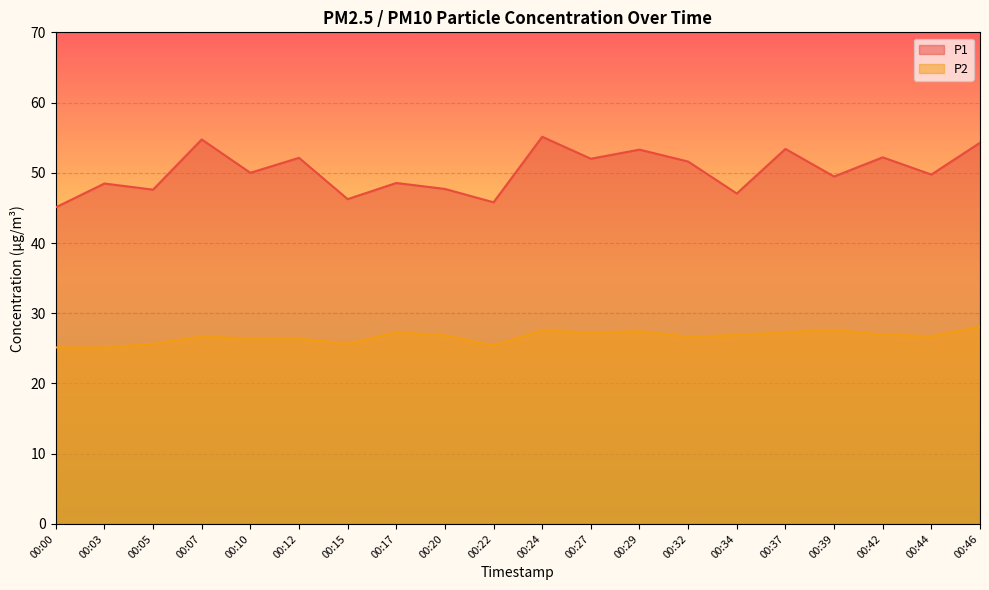

True or false: P1 and P2 cross at least once.

False